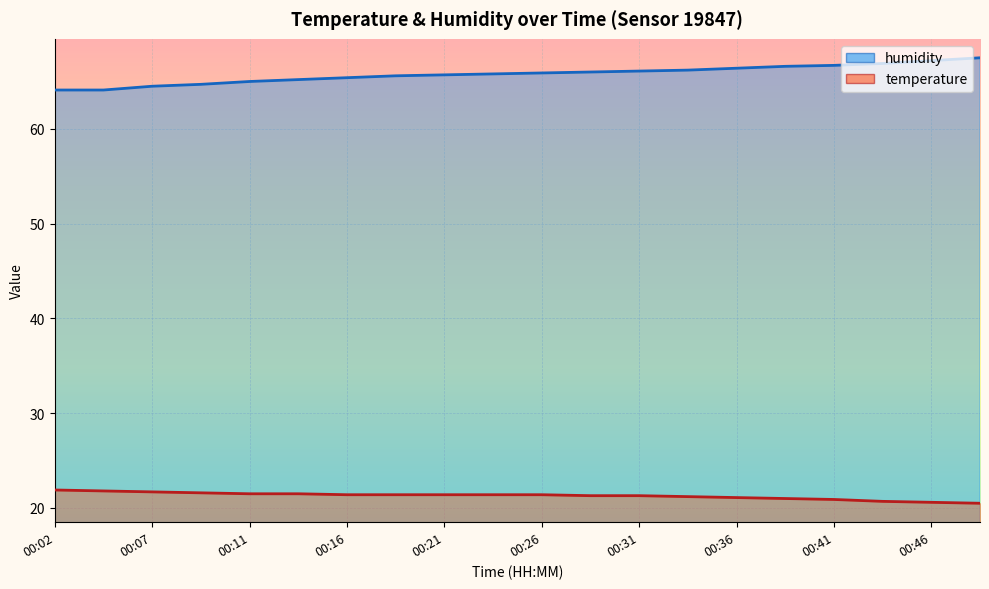

How many lines are shown in the chart?

2